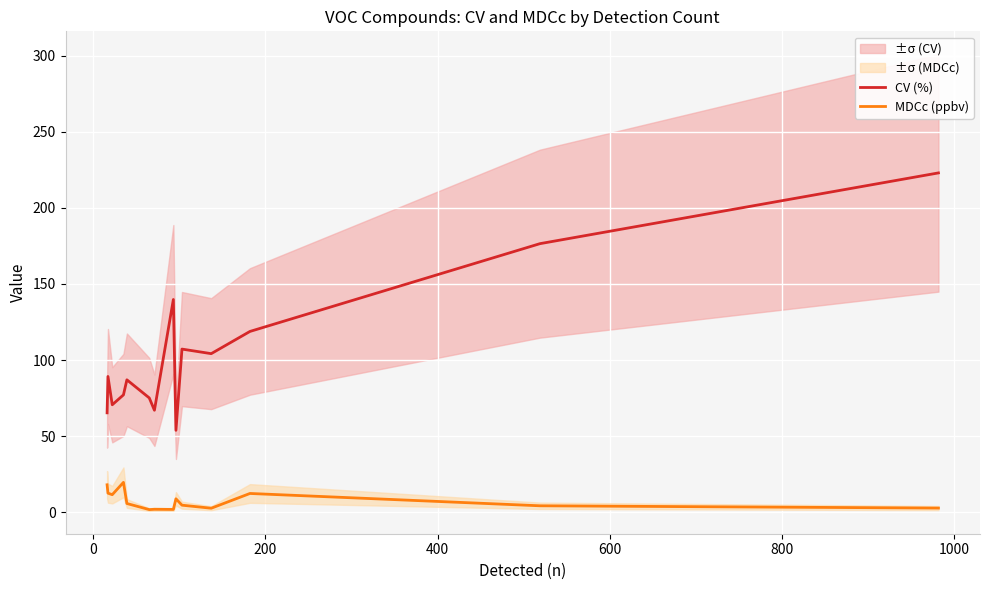

What is the difference between the maximum and minimum values in the CV (%) series?

169.2